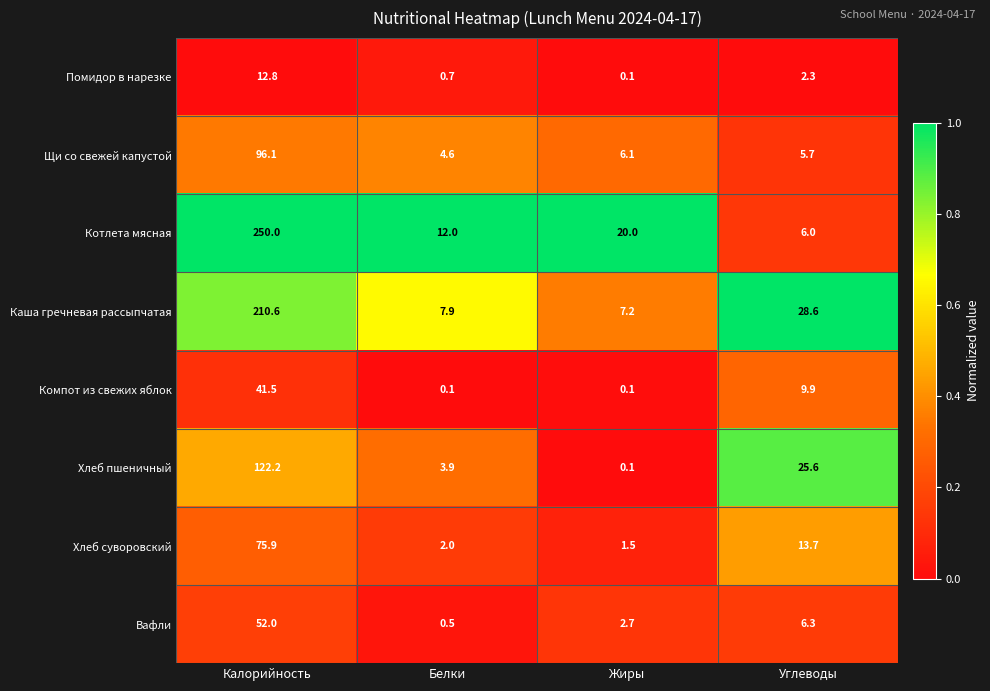

True or false: Хлеб суворовский has a value of 24.7 at Углеводы.

False